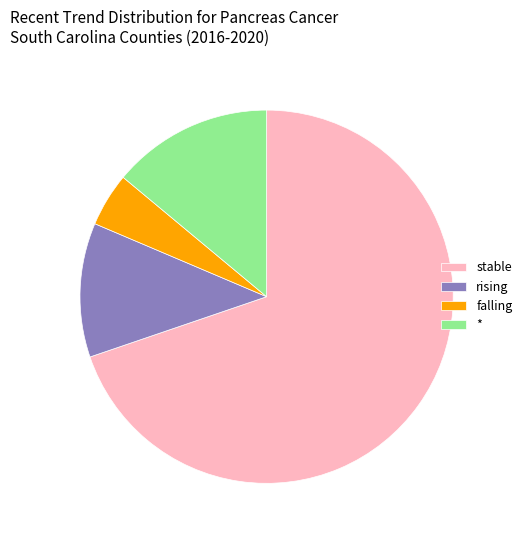

Count the number of slices in the pie.

4